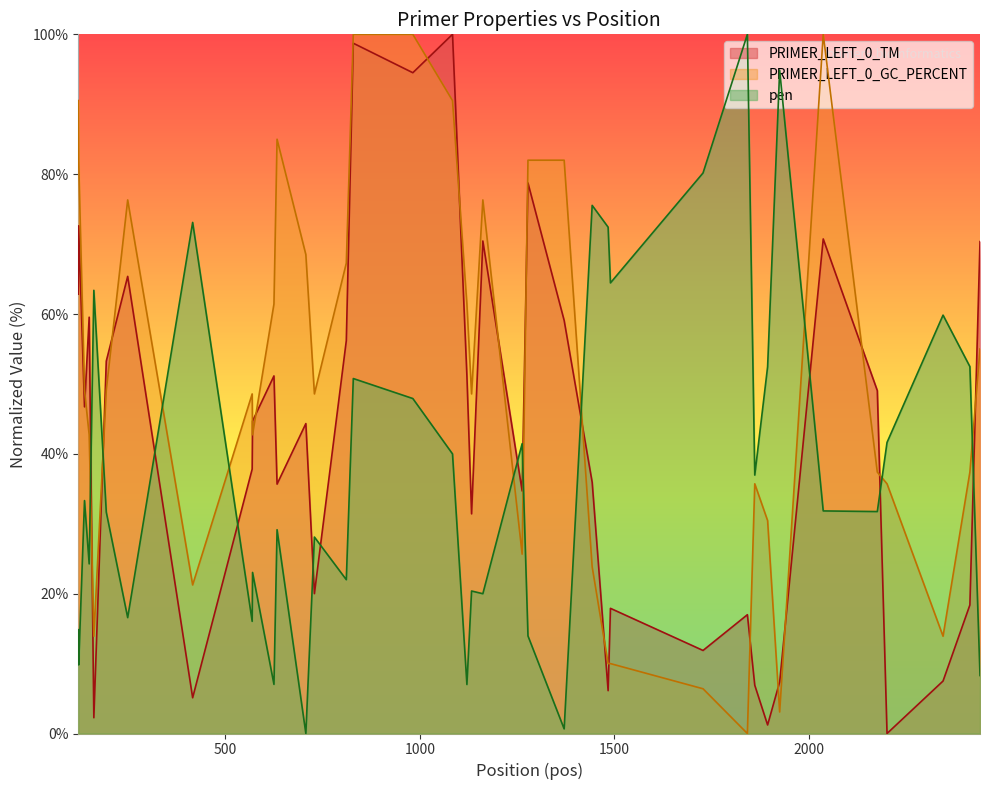

Which series has the largest total across all categories?

PRIMER_LEFT_0_GC_PERCENT